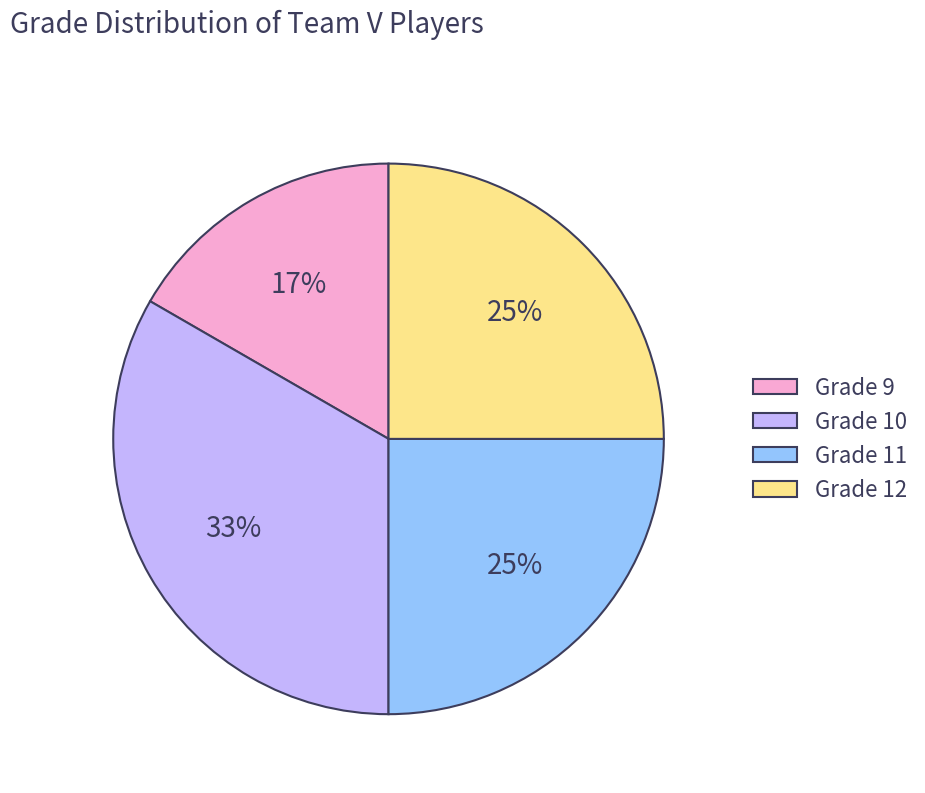

Between Grade 12 and Grade 9, which is larger?

Grade 12